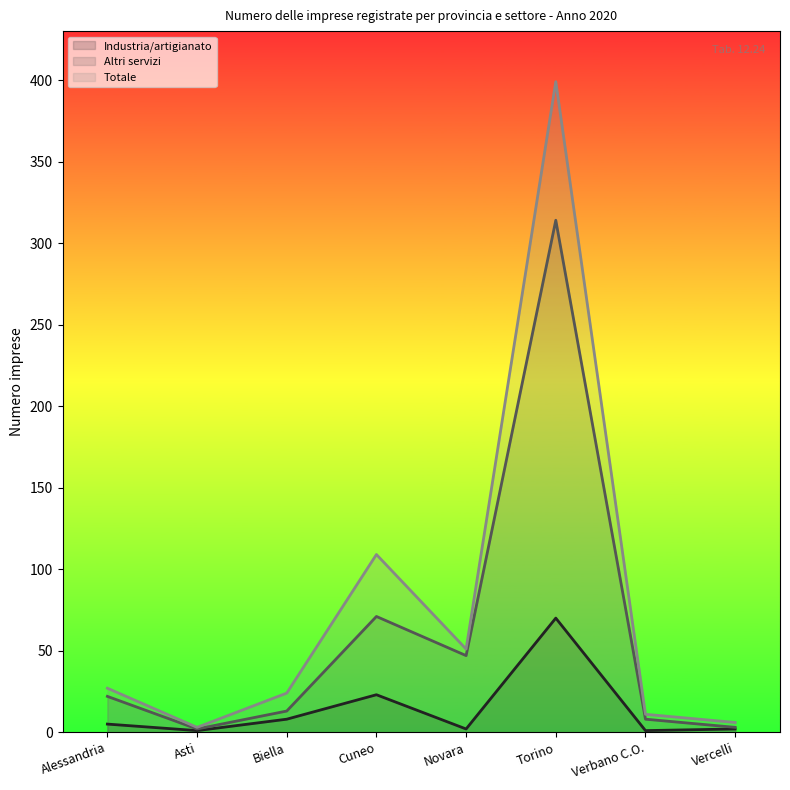

How many data points in Totale are less than 27?

4